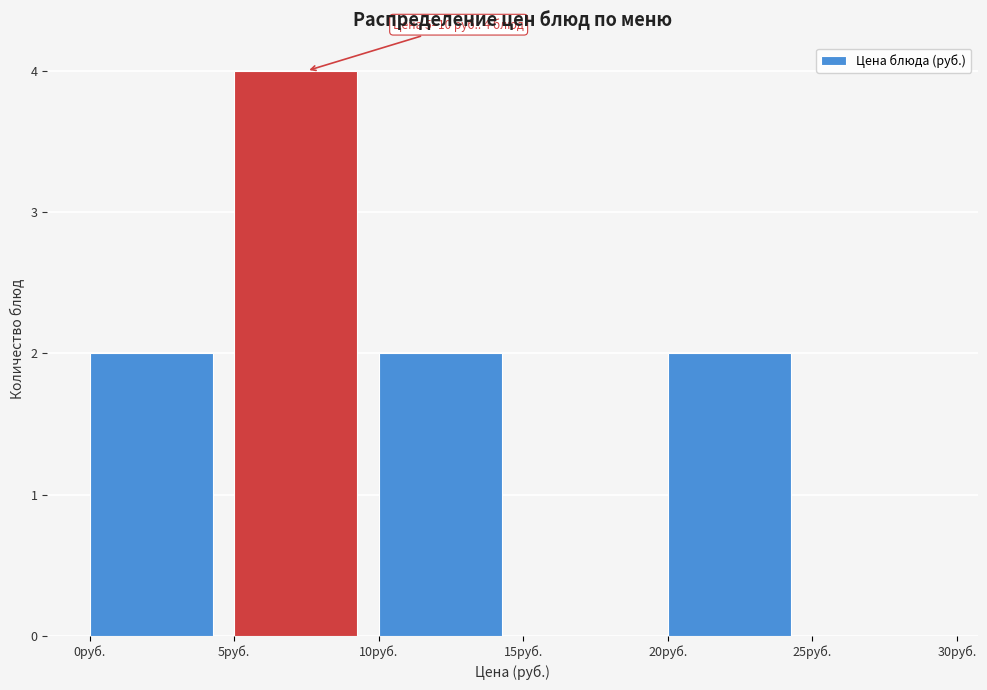

Which range on the x-axis has the tallest bar?

5 to 10